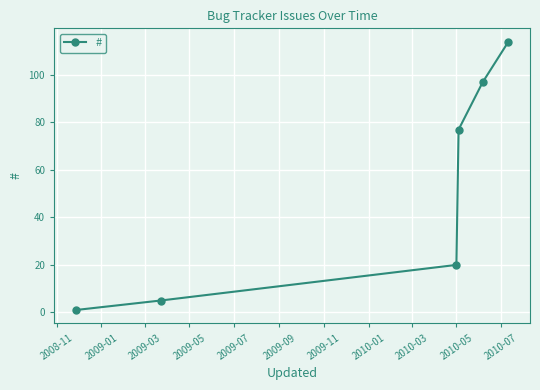

What is the sum of all values?

314